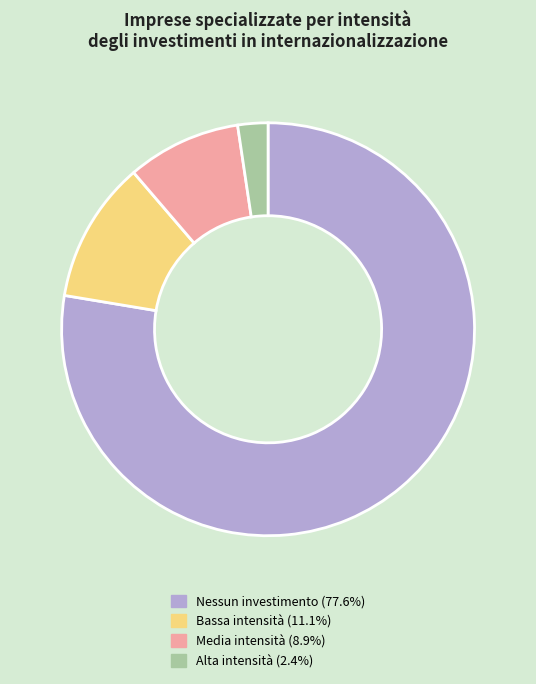

Approximately how many times larger is the value at Media intensità compared to Alta intensità?

3.8